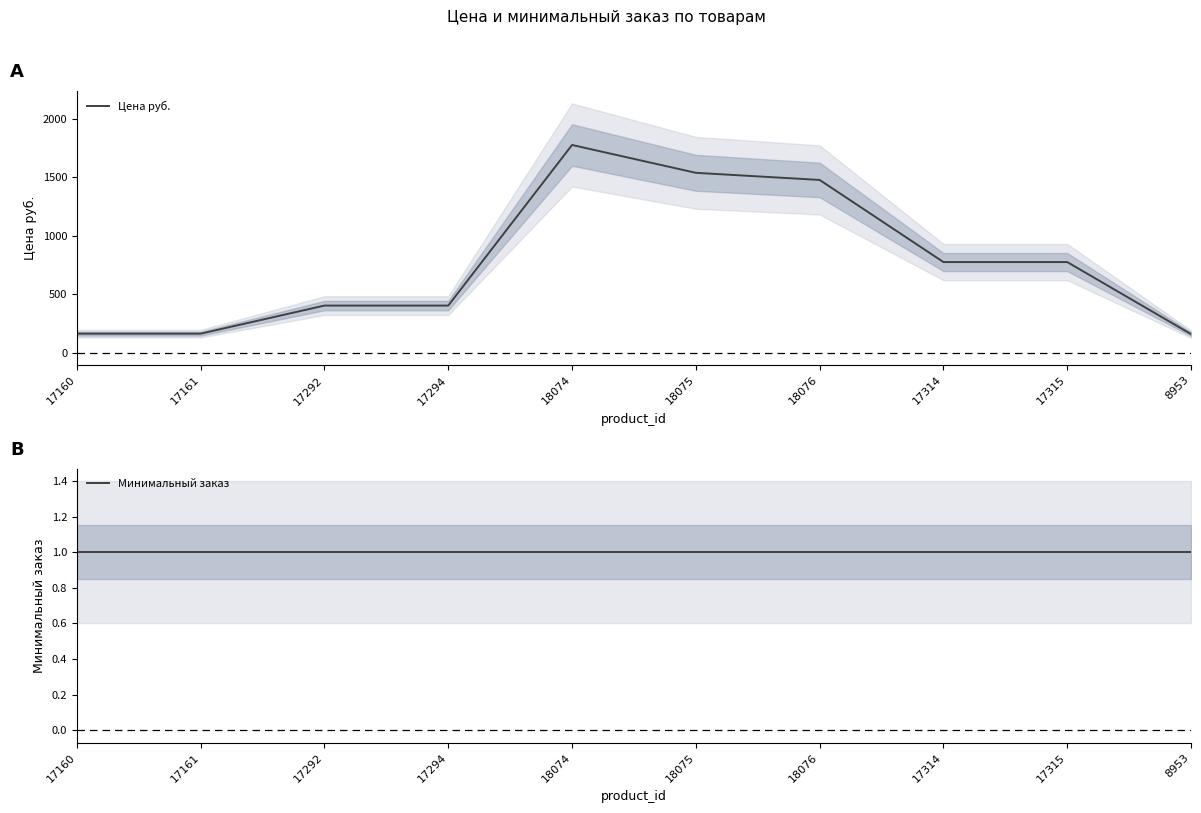

What position from the left is 17292?

3